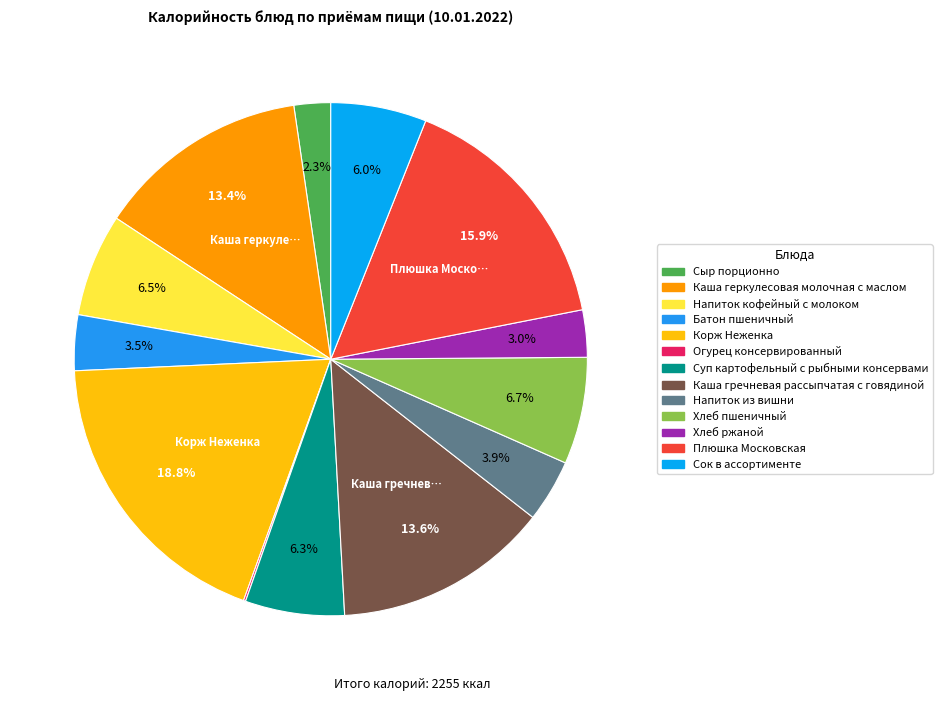

Count the number of slices in the pie.

13